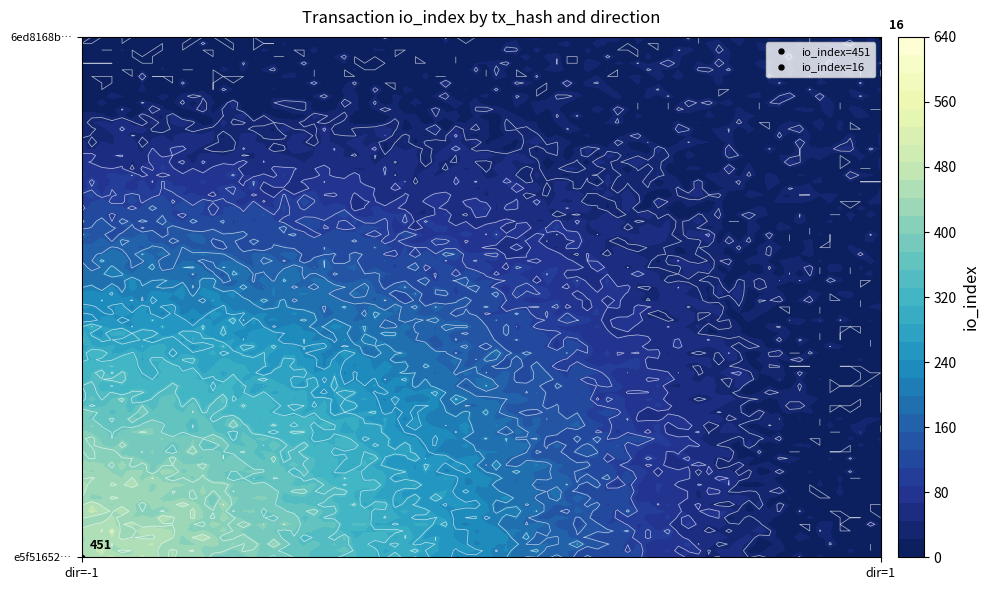

What is the difference between the maximum and minimum values in the e5f51652b5832e000c1779fc31ab9a3da2728d9 series?

452